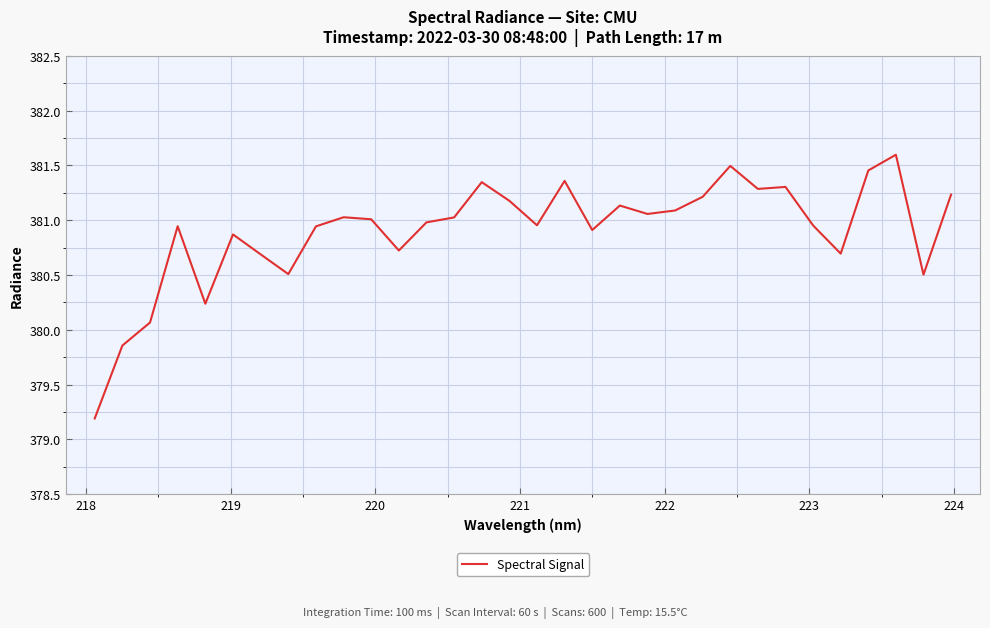

What is the maximum value shown in the chart?

381.6